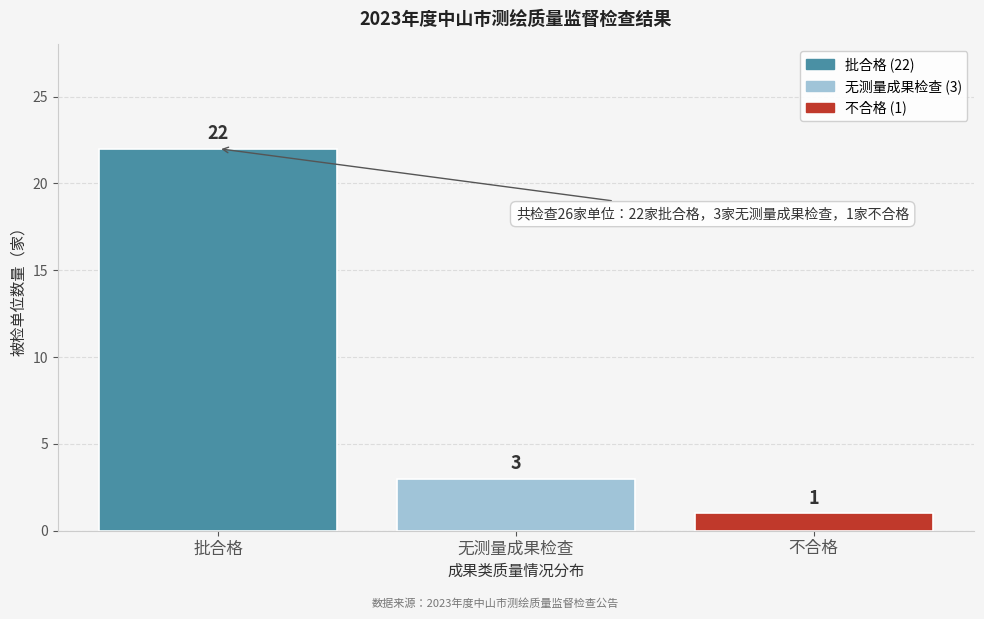

Reading left to right, list all the values displayed in this chart.

批合格=22	无测量成果检查=3	不合格=1